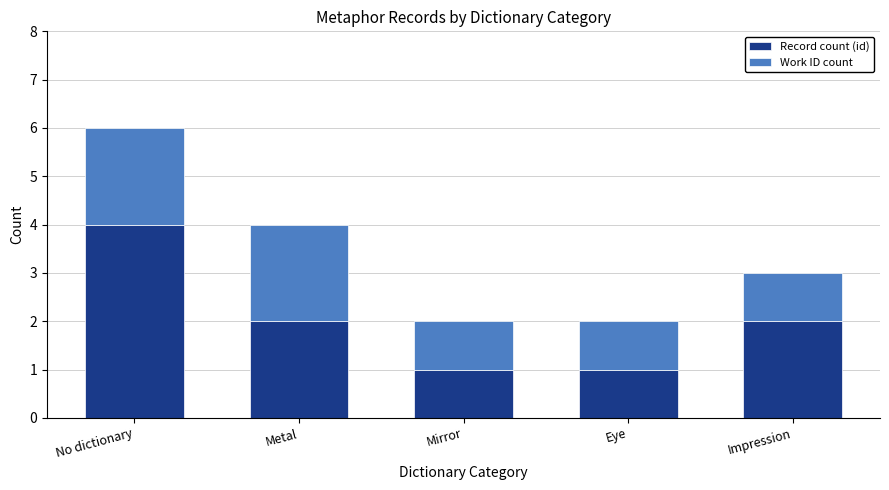

Is it true that Record count (id) equals 2 at No dictionary?

False